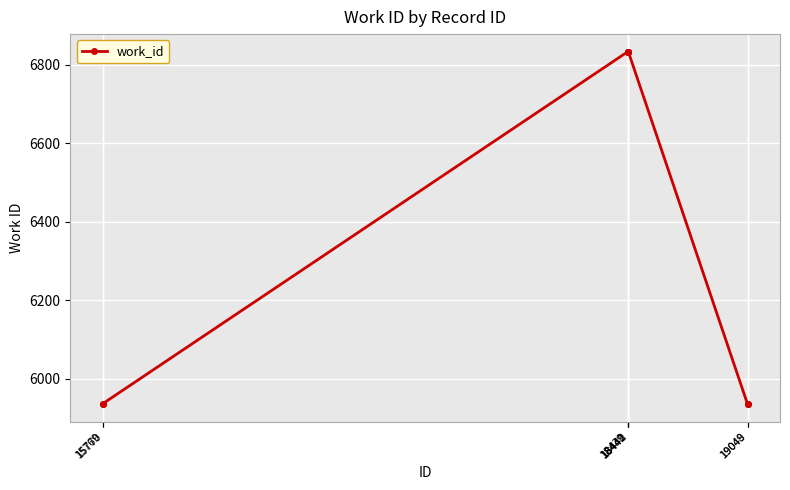

The chart shows a value of 6833 at 18440. True or false?

True